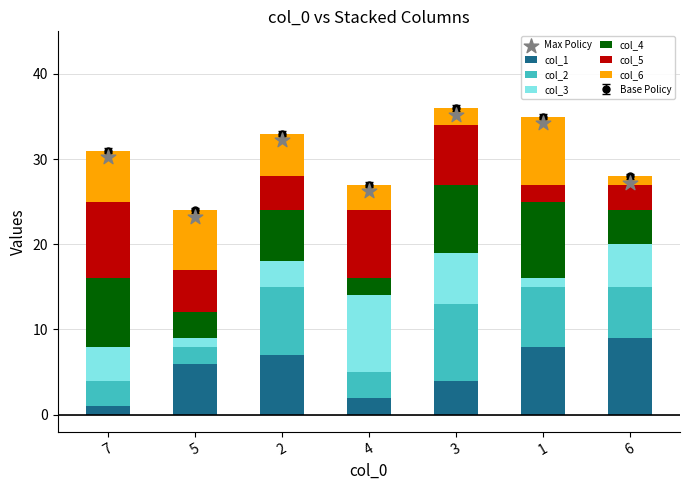

At which category is the sum across all series the highest?

3